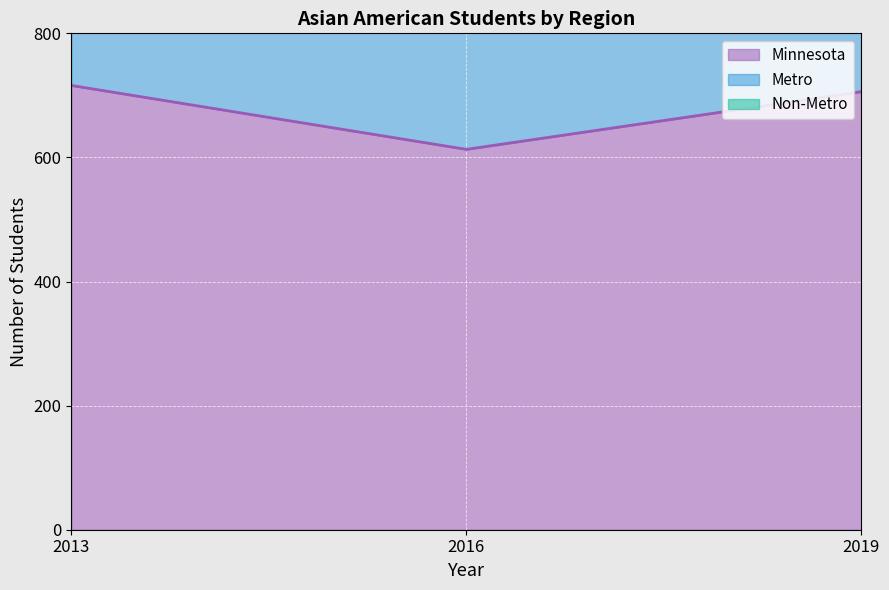

Is the value of Metro at 2016 greater than the value of Non-Metro at 2013?

Yes